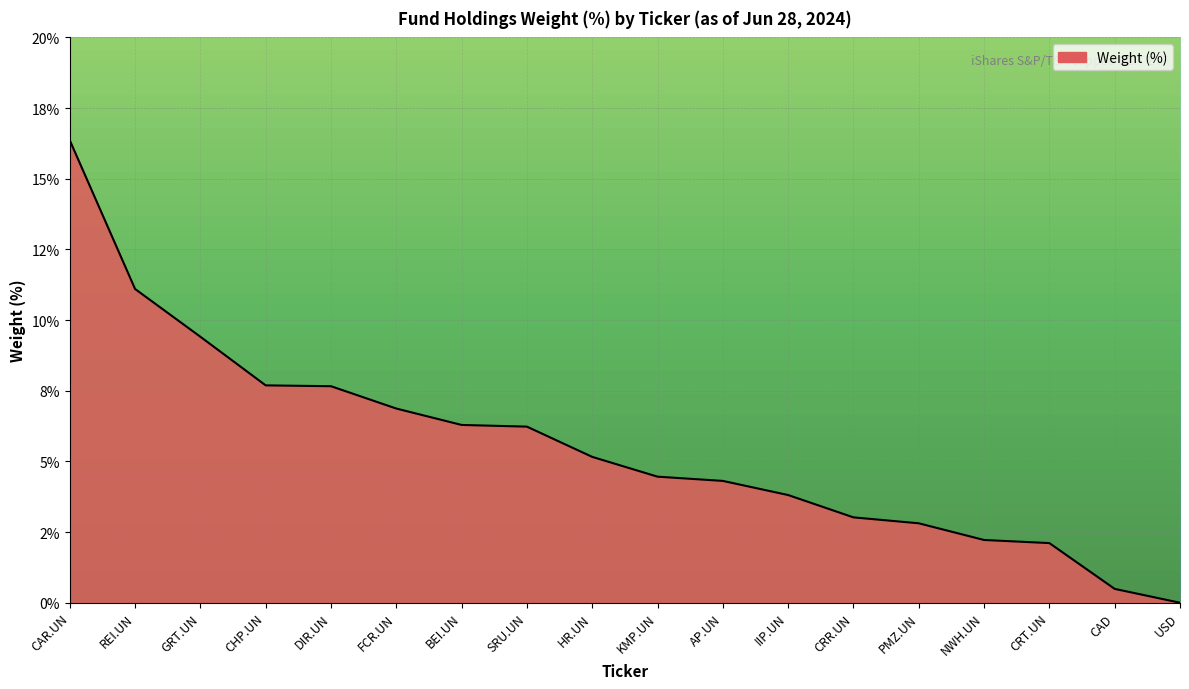

Does the chart display data point markers on the line(s)?

No